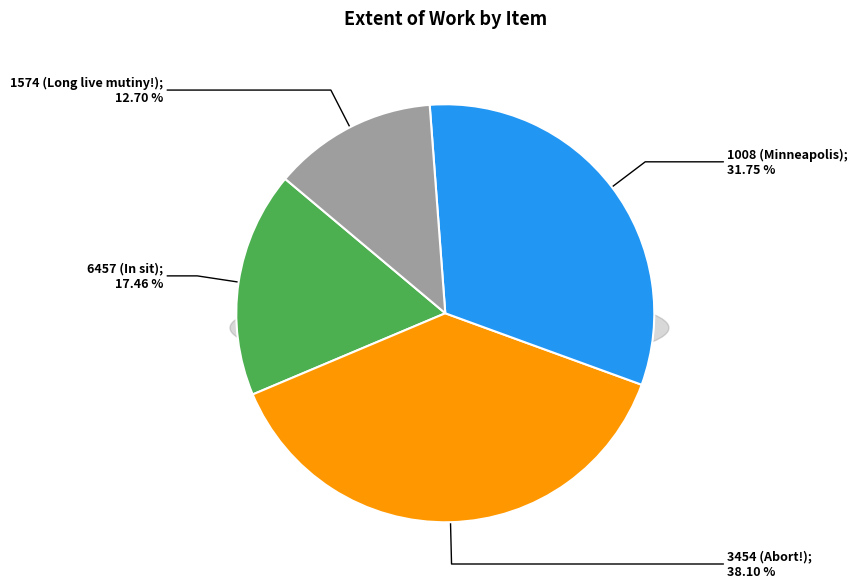

What is the change in value from 6457 (In sit) to 1008 (Minneapolis)?

+18